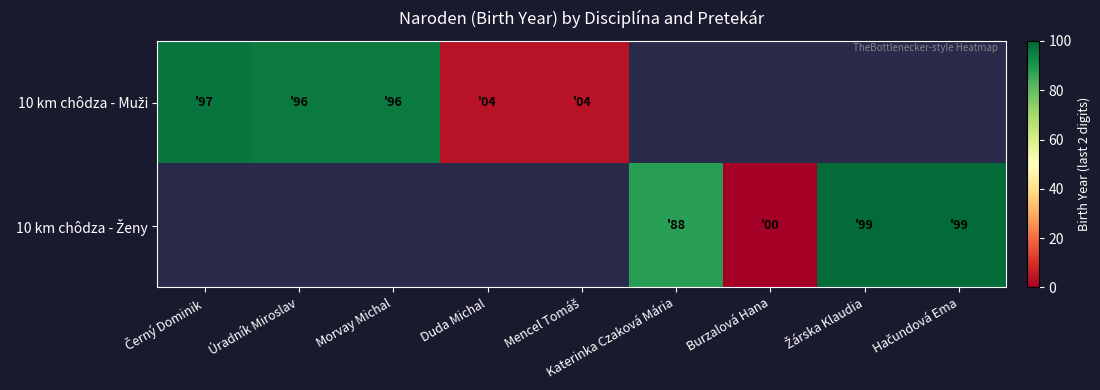

List the labels in order of 10 km chôdza - Muži value, largest first.

Černý Dominik, Úradník Miroslav, Morvay Michal, Duda Michal, Mencel Tomáš, Katerinka Czaková Mária, Burzalová Hana, Žárska Klaudia, Hačundová Ema